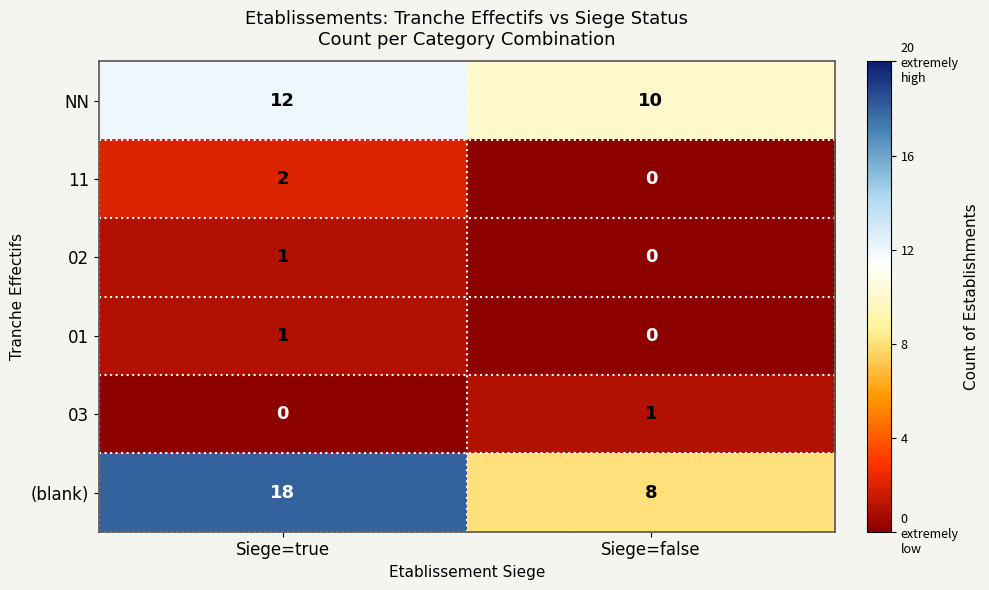

True or false: NN has a value of 10 at Siege=false.

True